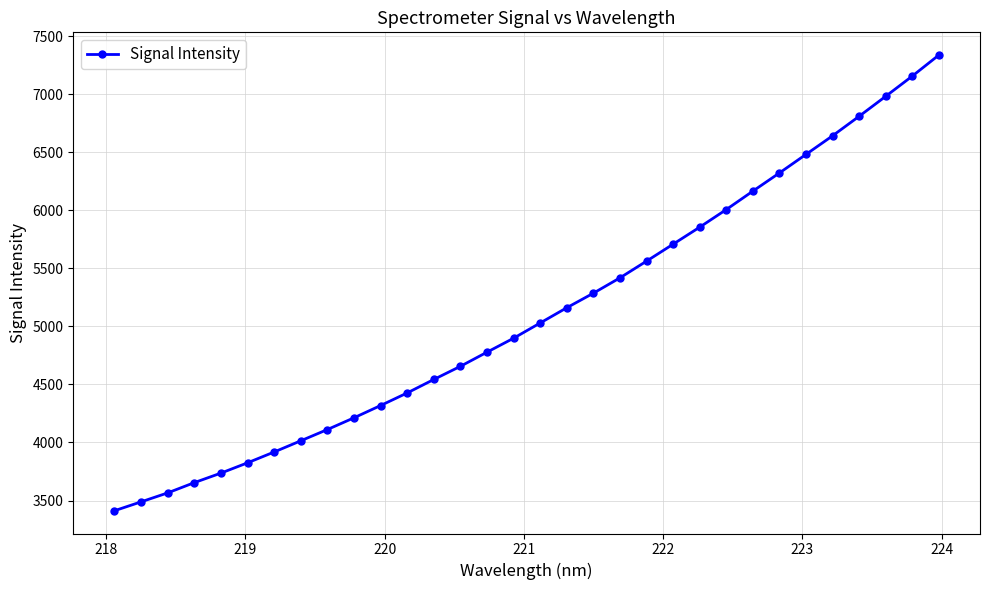

What is the difference between the maximum and minimum values?

3923.7